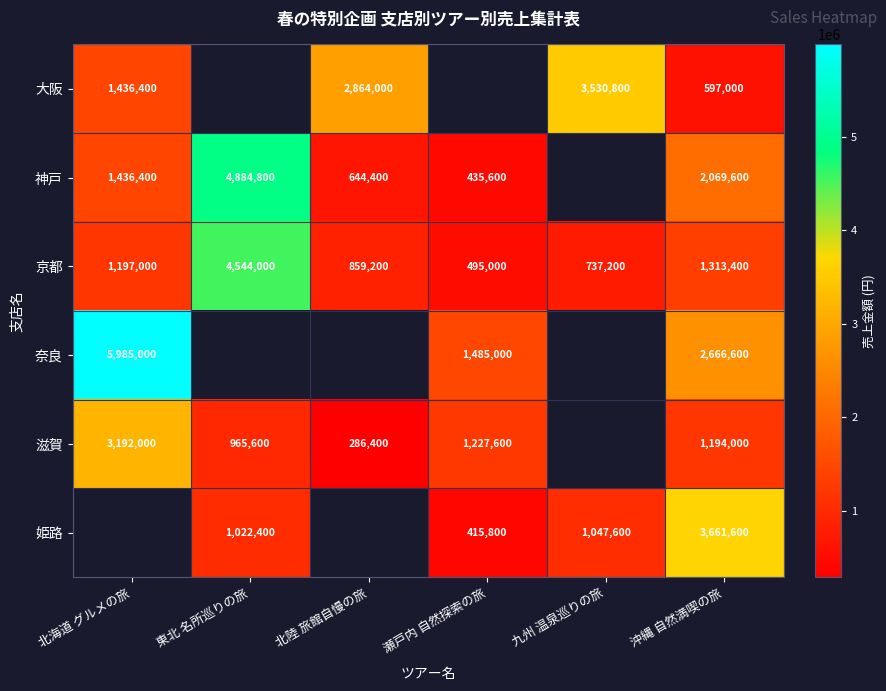

How many categories are shown in the chart?

6